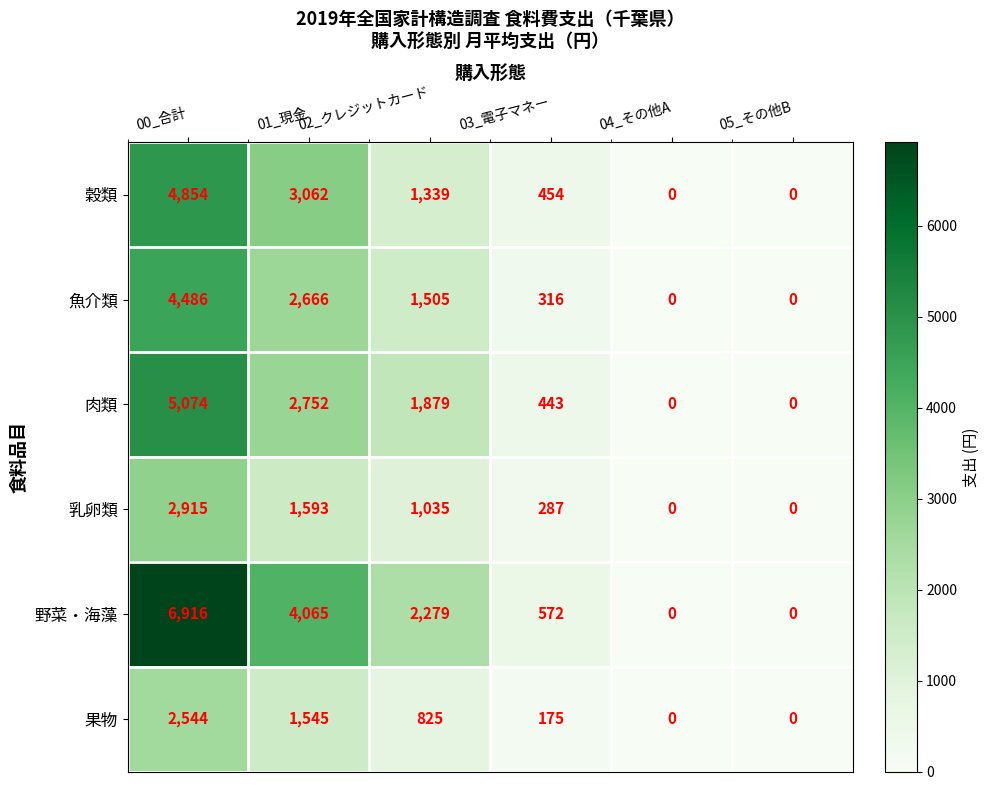

Which series has the widest spread of values?

野菜・海藻